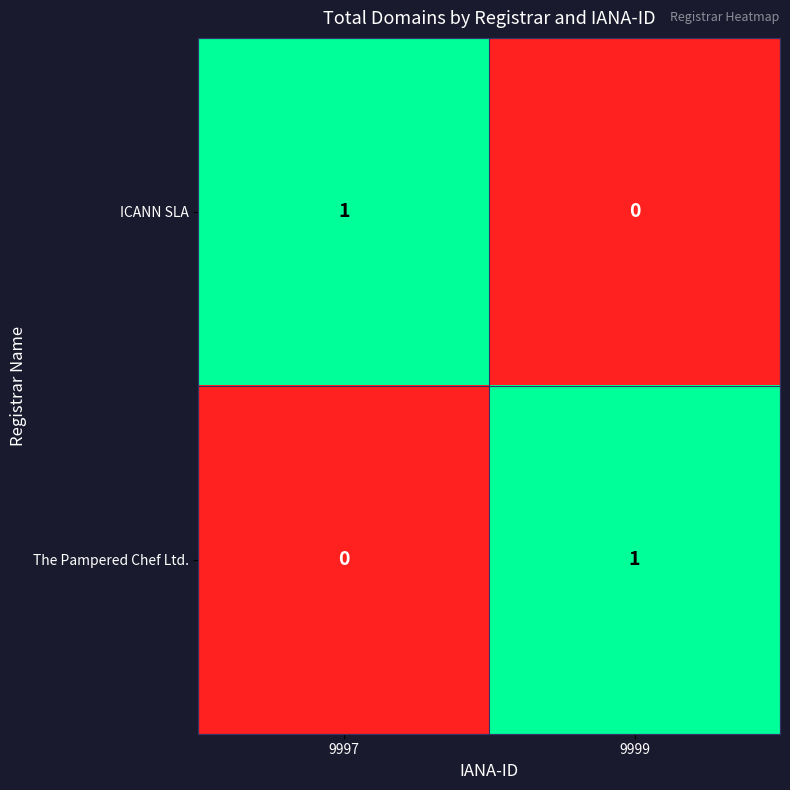

Reading left to right, extract all data points from this chart.

ICANN SLA: 1	0
The Pampered Chef Ltd.: 0	1